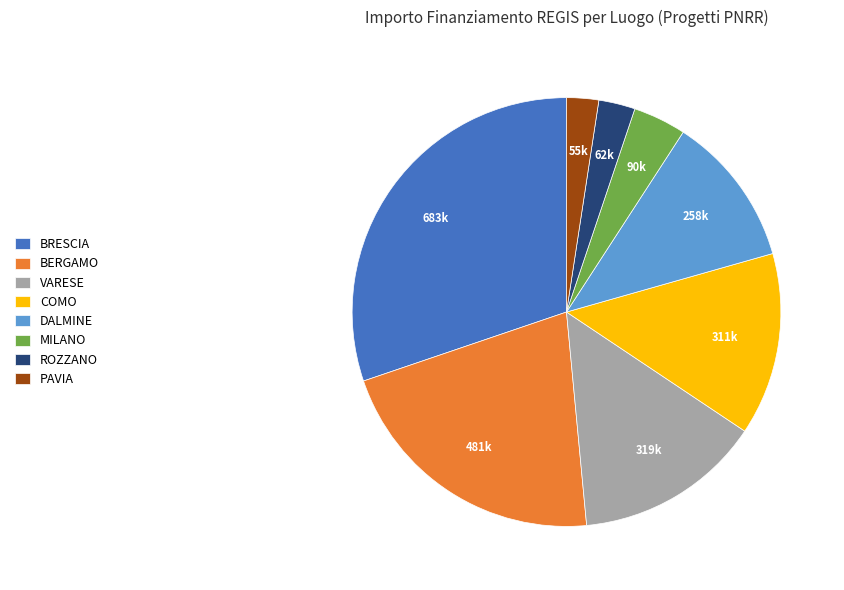

Count the number of slices in the pie.

8